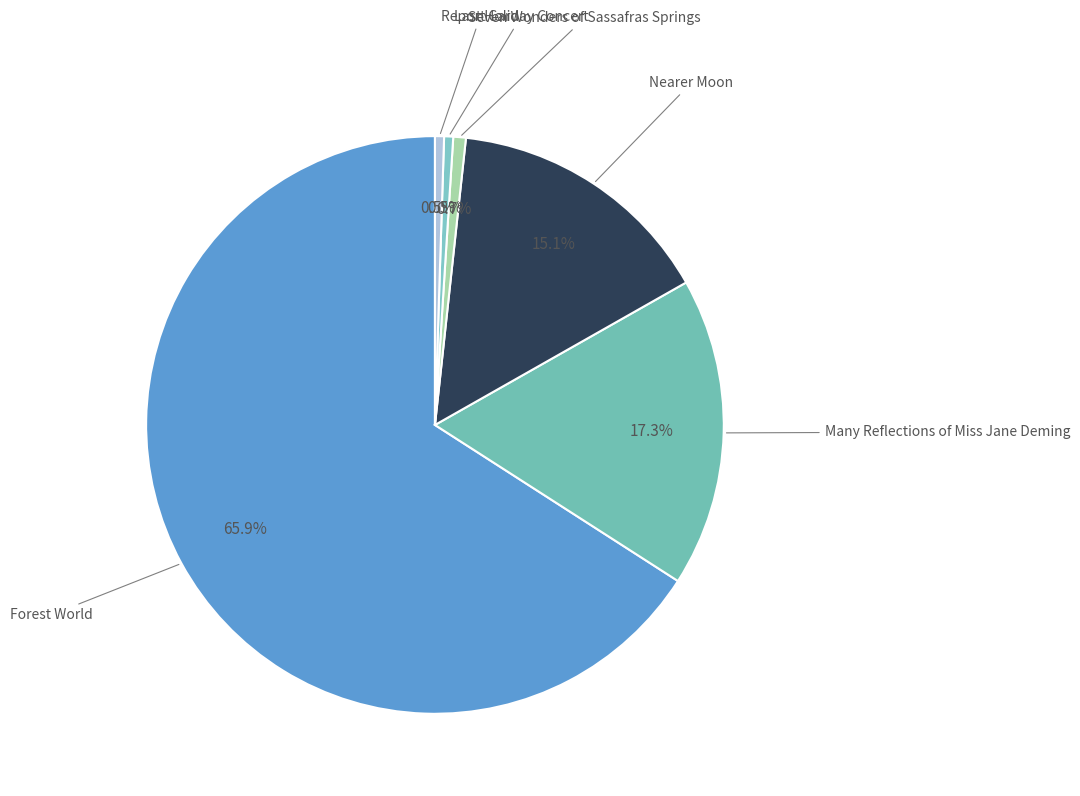

To the nearest percent, what is the difference between the largest and smallest slice percentages?

65%